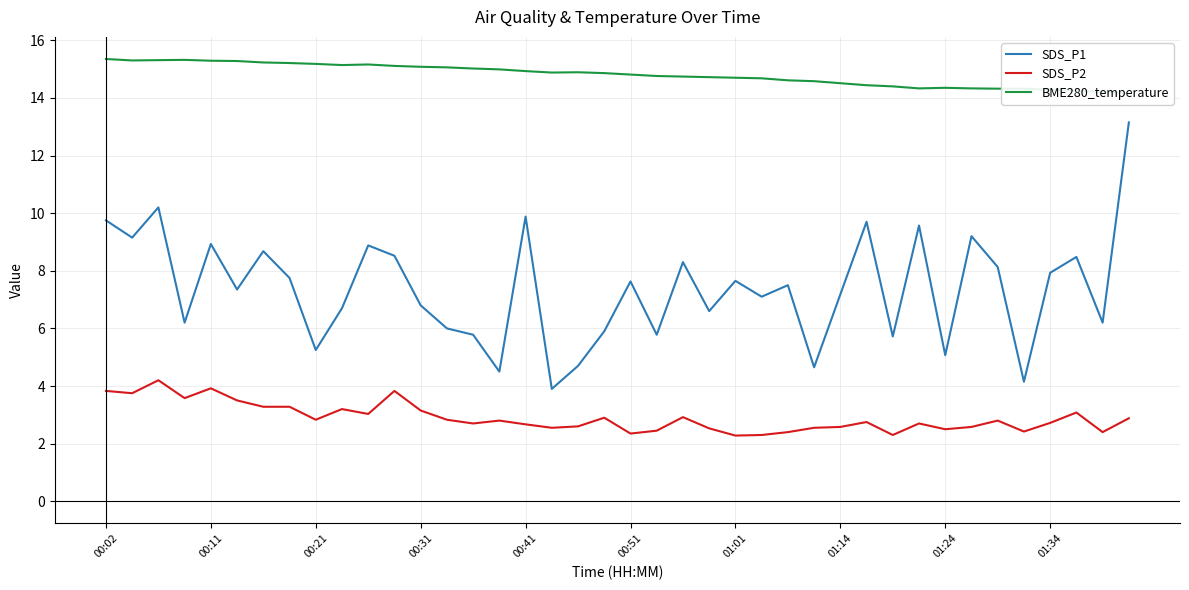

At how many categories does at least one series exceed 5?

40